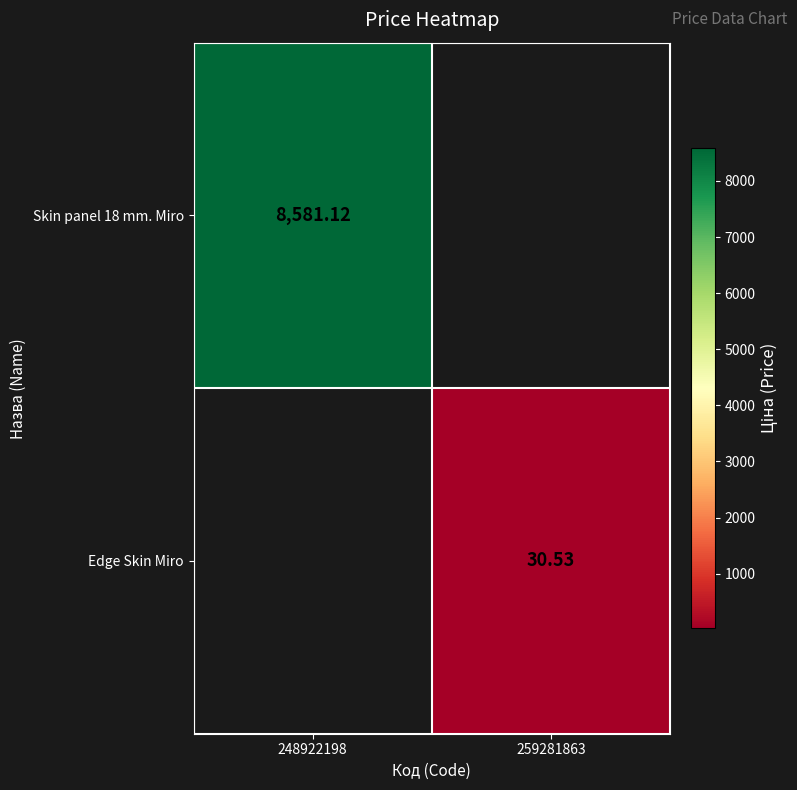

How many data points does each series have?

2